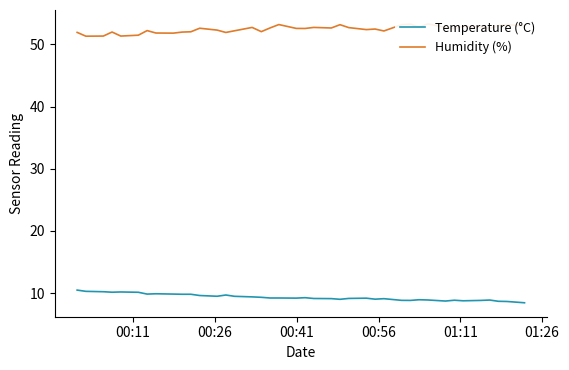

Reading left to right, list all the values displayed in this chart.

Temperature (°C): 10.5	10.3	10.2	10.1	10.2	10.1	9.8	9.9	9.8	9.8	9.8	9.6	9.5	9.7	9.5	9.4	9.3	9.2	9.2	9.2	9.3	9.1	9.1	9.0	9.1	9.2	9.0	9.1	8.8	8.8	8.9	8.9	8.7	8.8	8.8	8.8	8.9	8.7	8.7	8.4
Humidity (%): 51.9	51.3	51.4	52.0	51.4	51.5	52.2	51.8	51.8	52.0	52.0	52.6	52.3	51.9	52.2	52.7	52.1	52.7	53.2	52.6	52.6	52.7	52.6	53.2	52.7	52.4	52.5	52.2	53.2	53.3	52.8	53.3	52.8	52.6	53.0	52.8	52.6	53.1	53.2	53.0